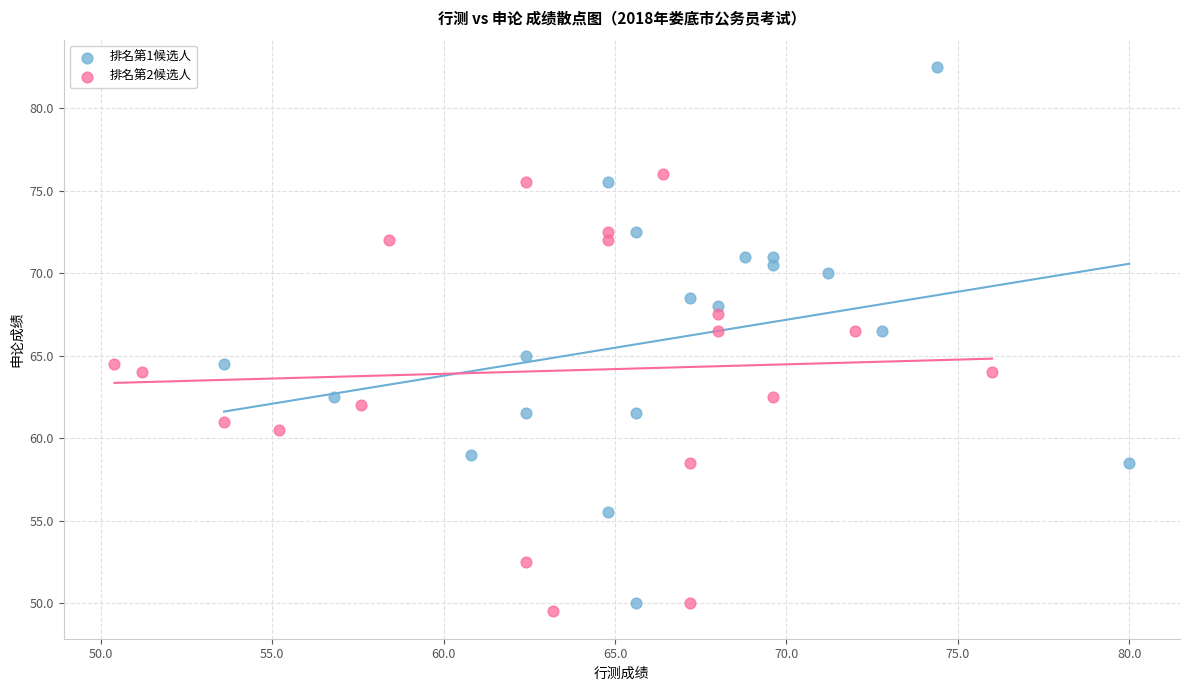

Which series has the largest Y range (max minus min)?

排名第1候选人